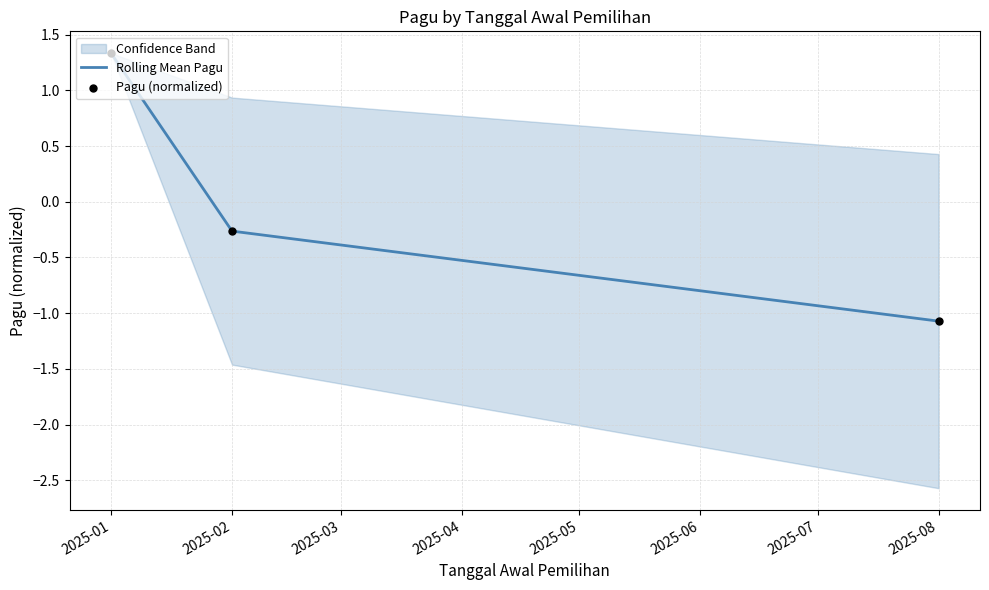

Which series has the largest total across all categories?

Rolling Mean Pagu